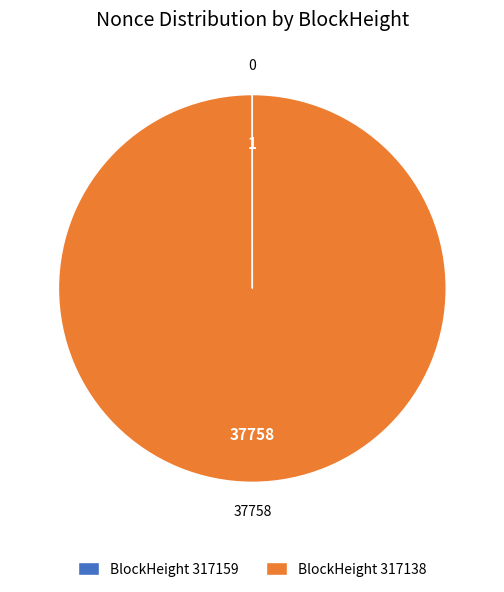

Is there any slice that represents more than half of the pie?

Yes